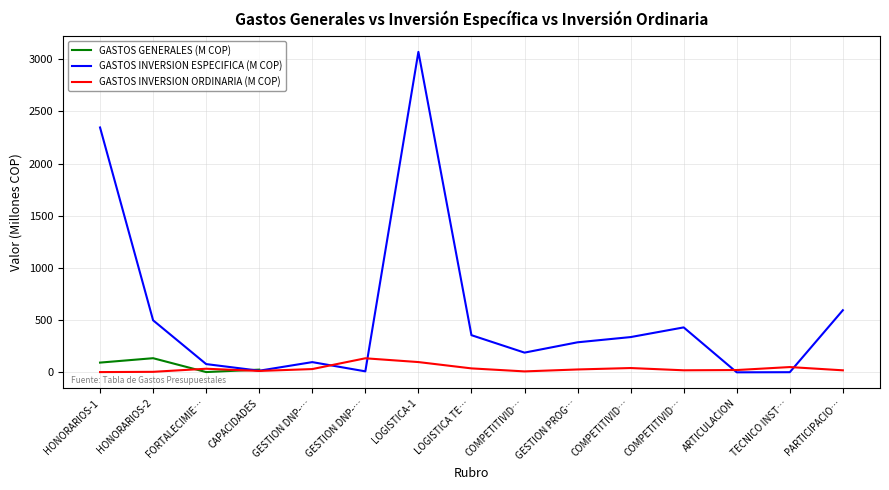

In GASTOS GENERALES (M COP), how many points are lower than both neighbors (excluding endpoints)?

1